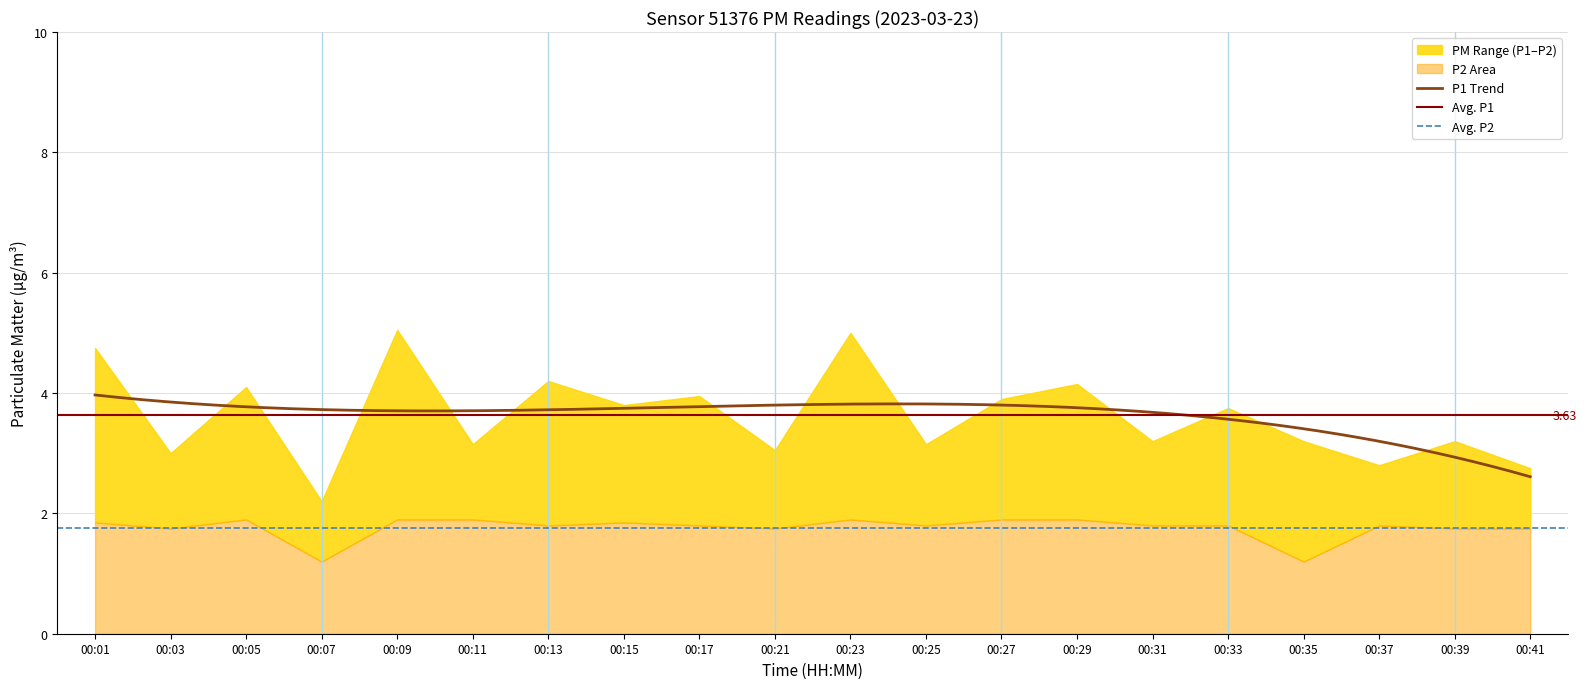

Read the P1 value at 00:29.

4.2